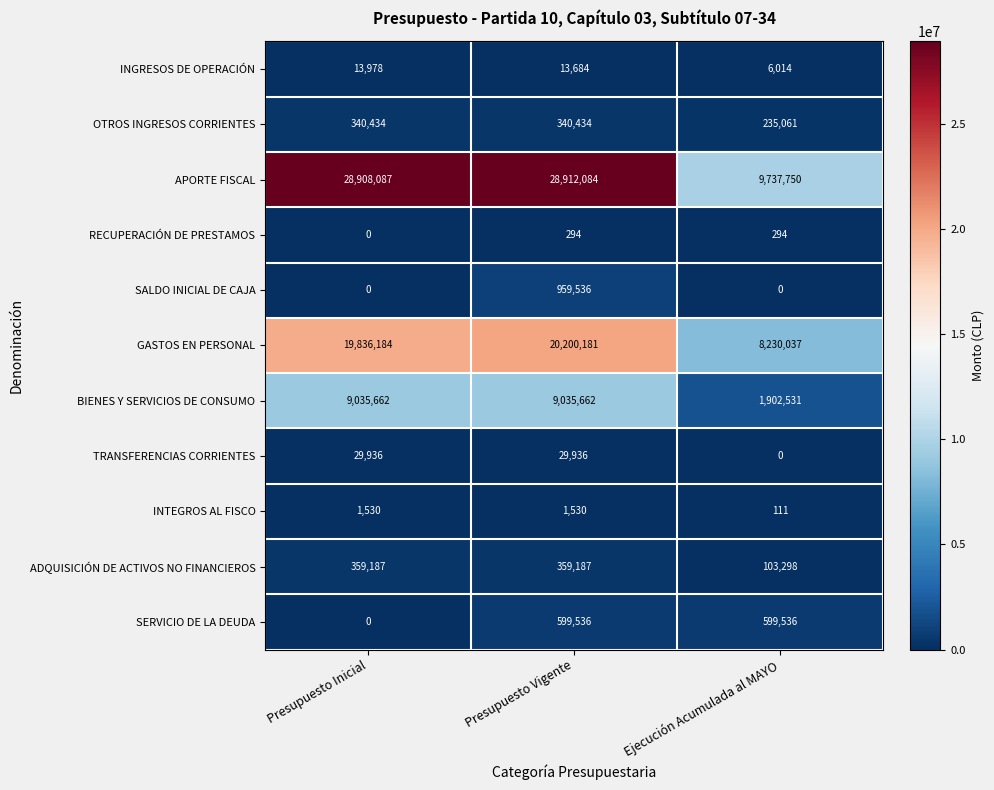

What is the difference between the SALDO INICIAL DE CAJA values at Presupuesto Vigente and Presupuesto Inicial?

959536